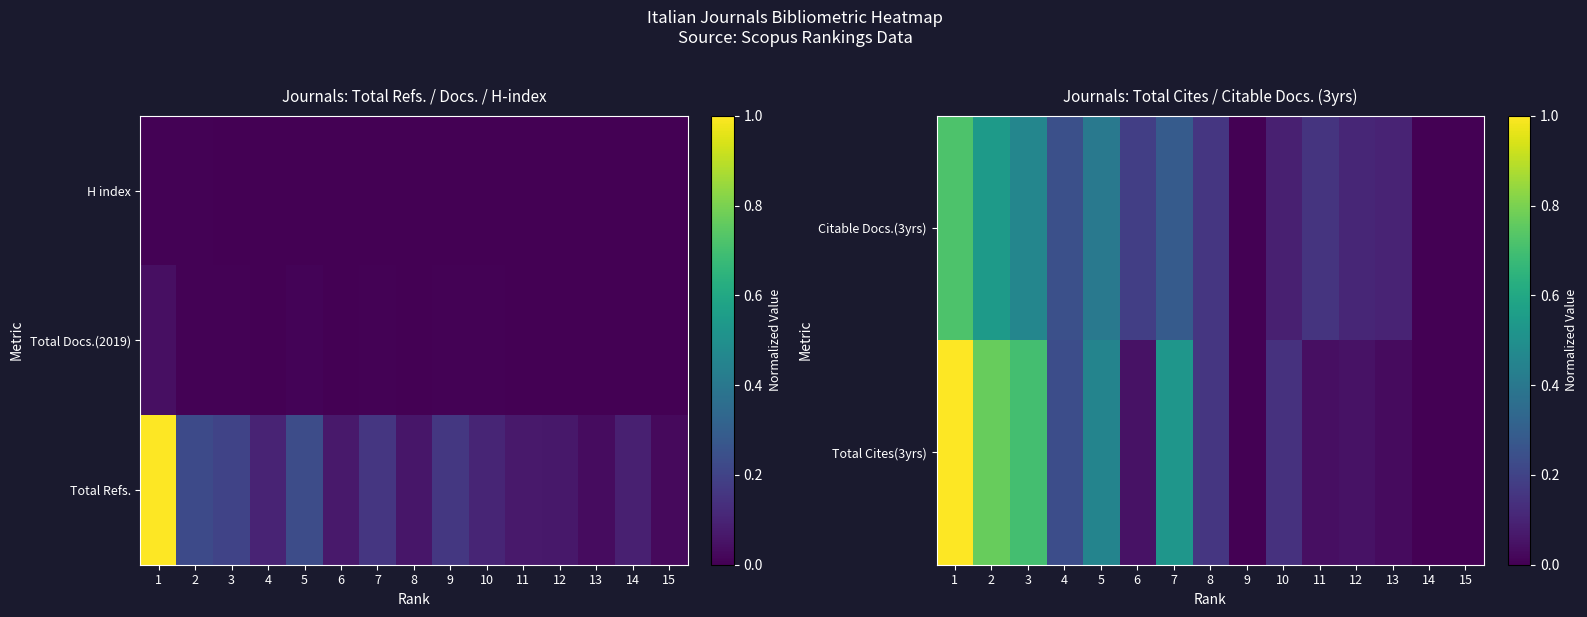

What is the greatest value displayed?

1.0